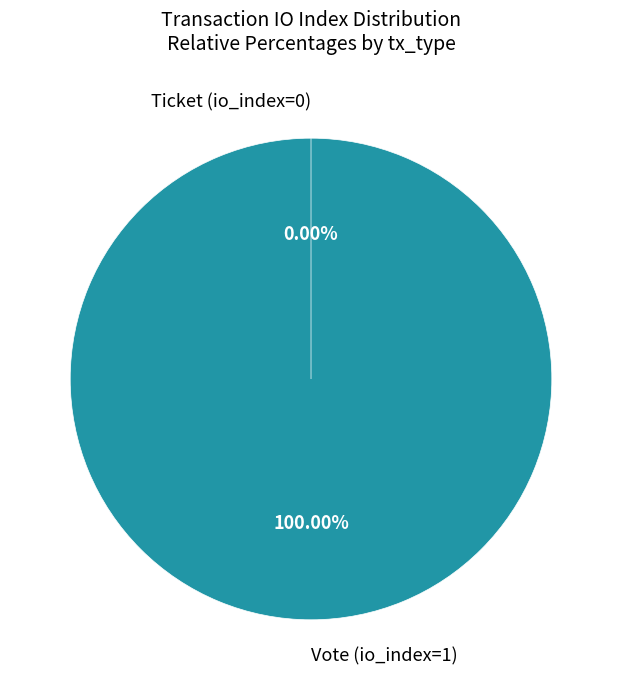

Which category has the biggest portion of the pie?

Vote (io_index=1)